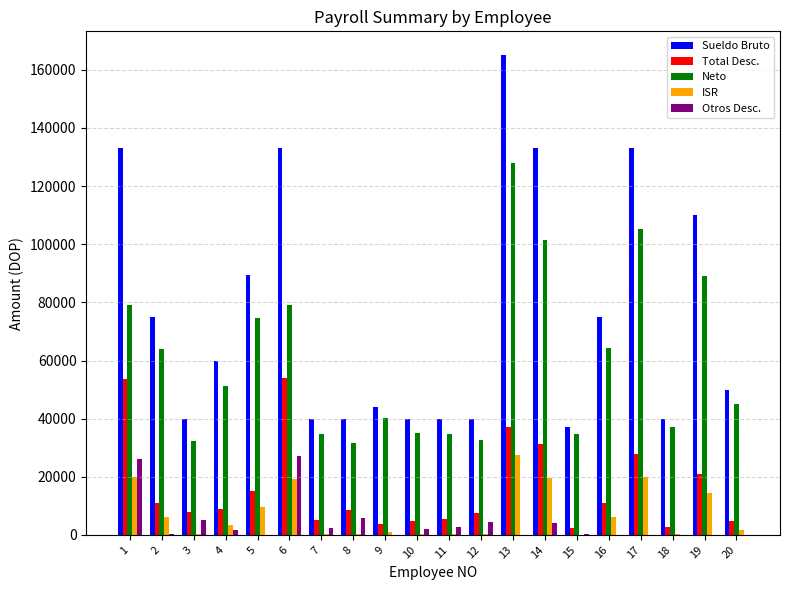

Are the bars grouped side by side (vs. stacked)?

Yes